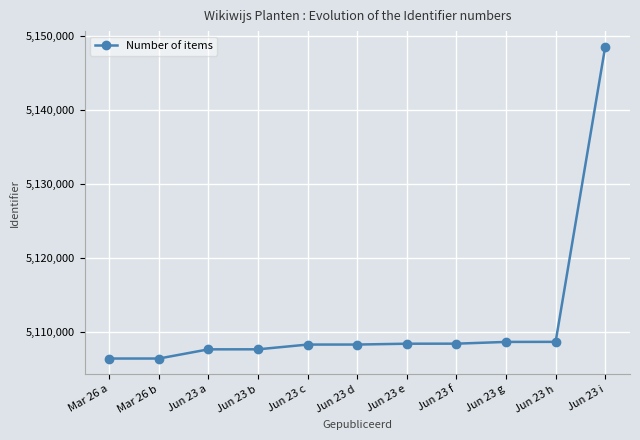

What is the value of the 1st point from the left?

5106432